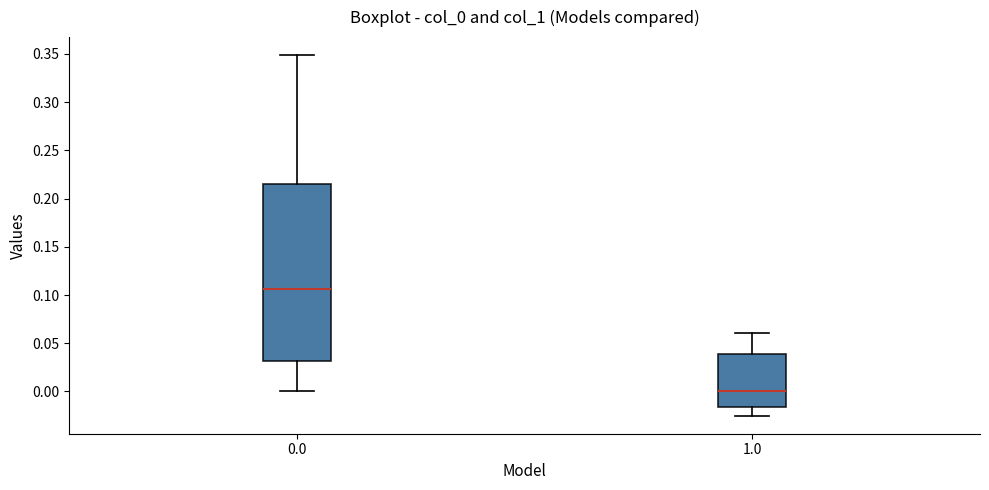

Which box's median line is the highest?

0.0